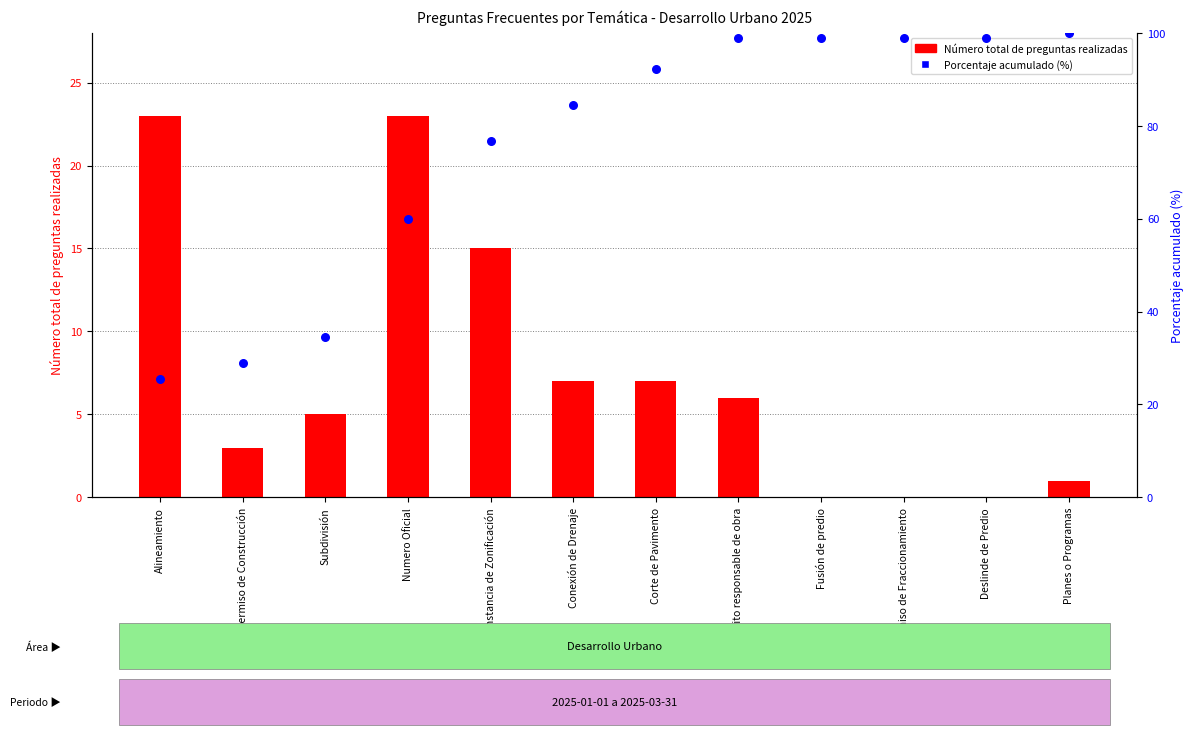

What is the total value across all series at Fusión de predio?

98.9